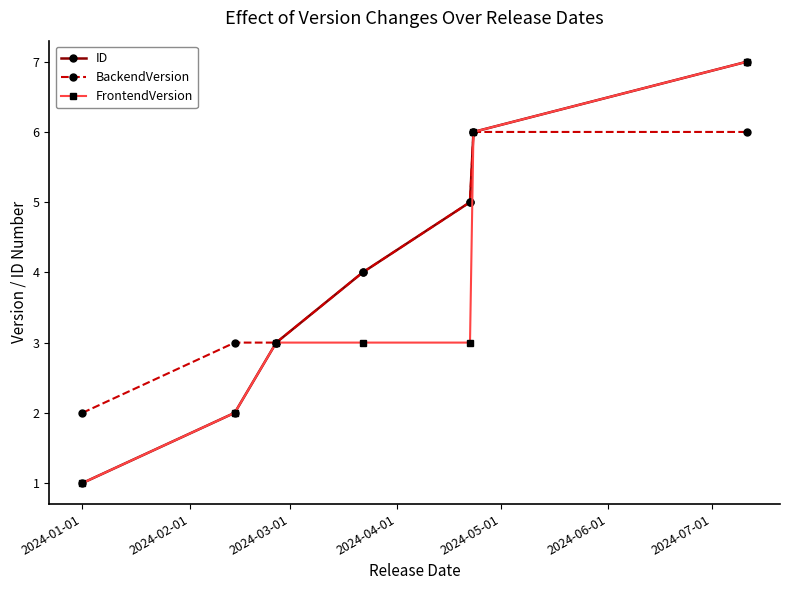

True or false: FrontendVersion has more than 2 points higher than both neighbors.

False